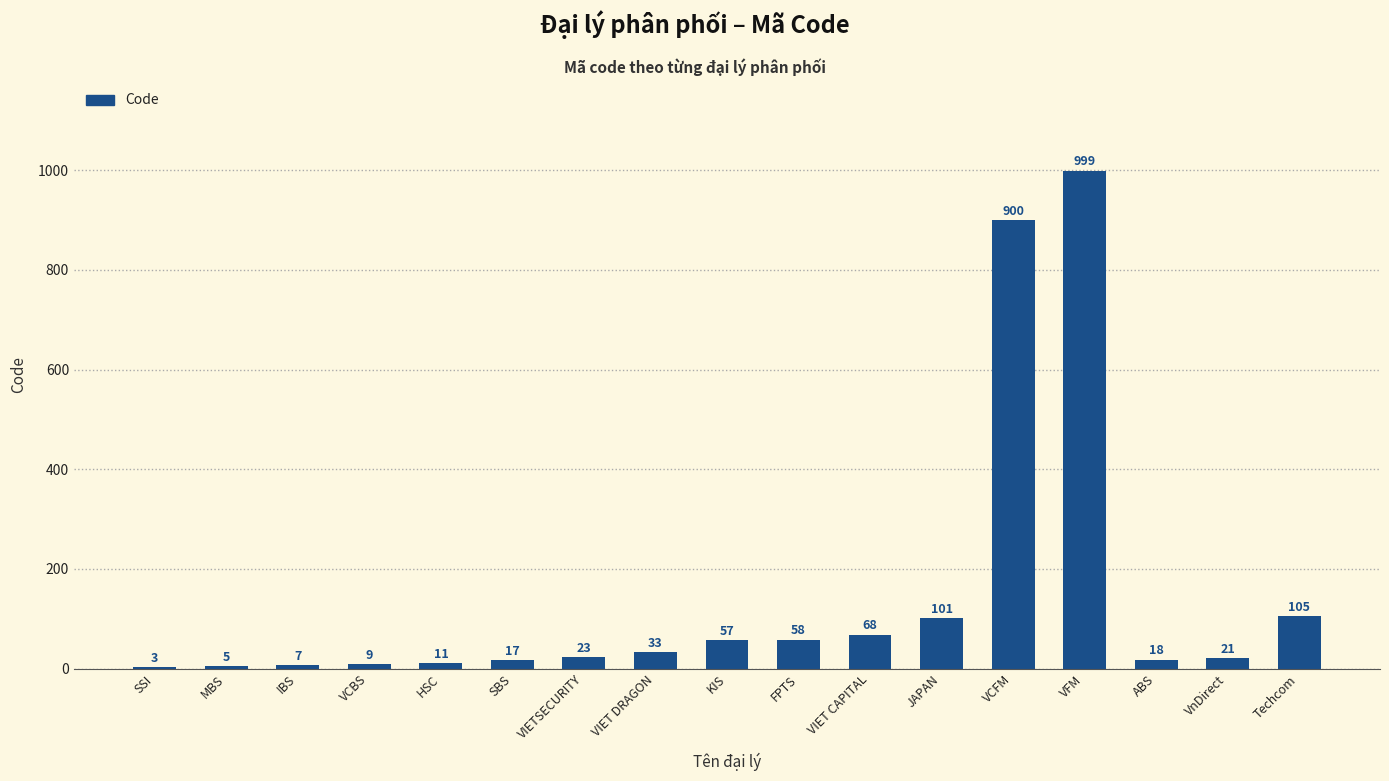

The chart shows a value of 1773 at VFM. True or false?

False